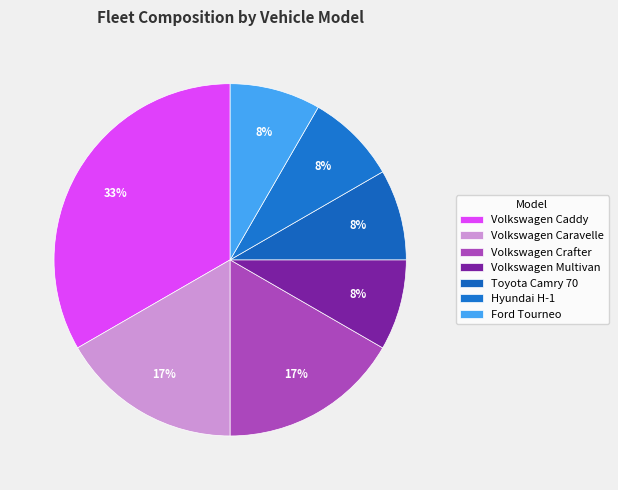

Does any single category account for the majority?

No